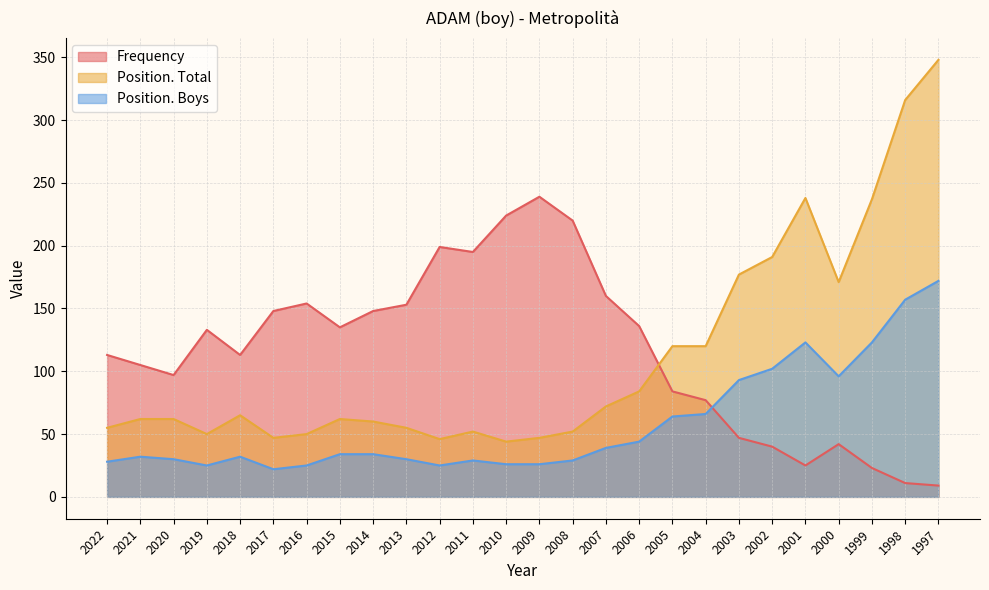

How many intersections are there between Frequency and Position. Boys?

1